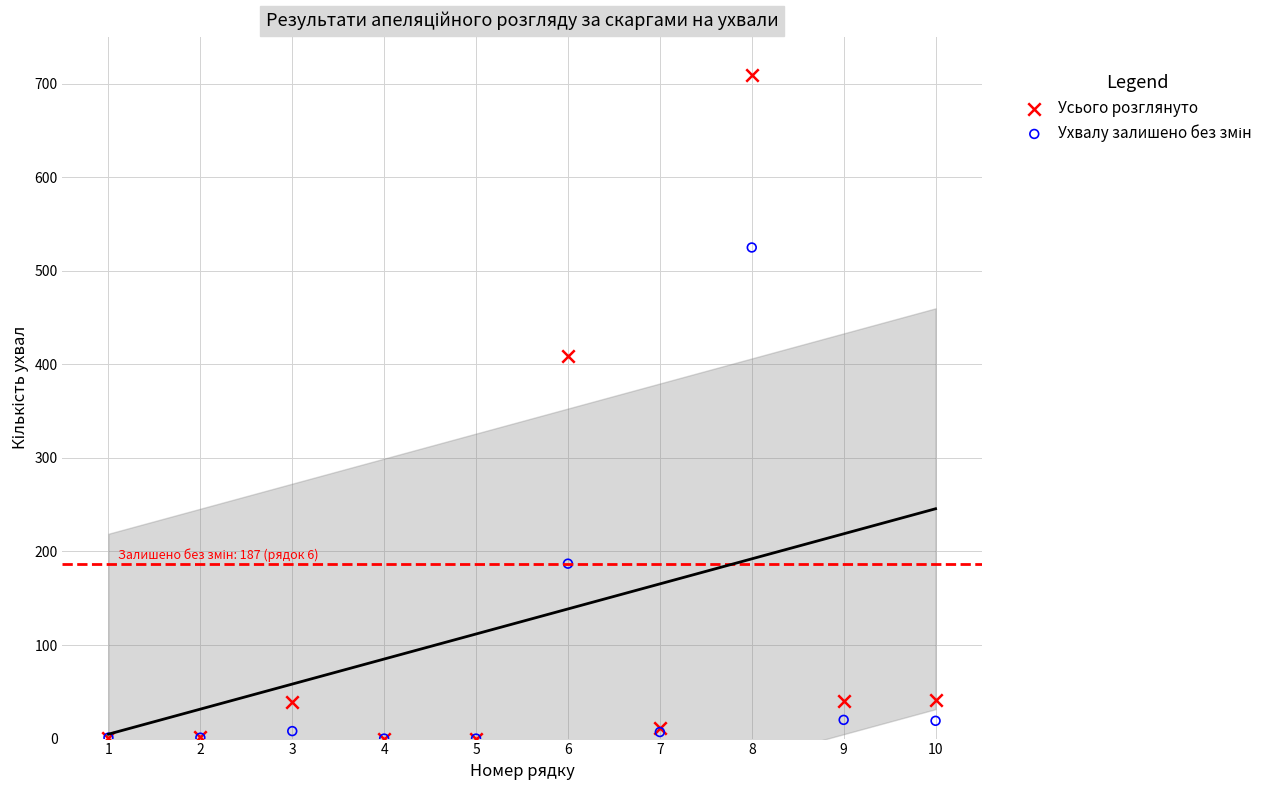

Across all series, what Y value is closest to 354?

409